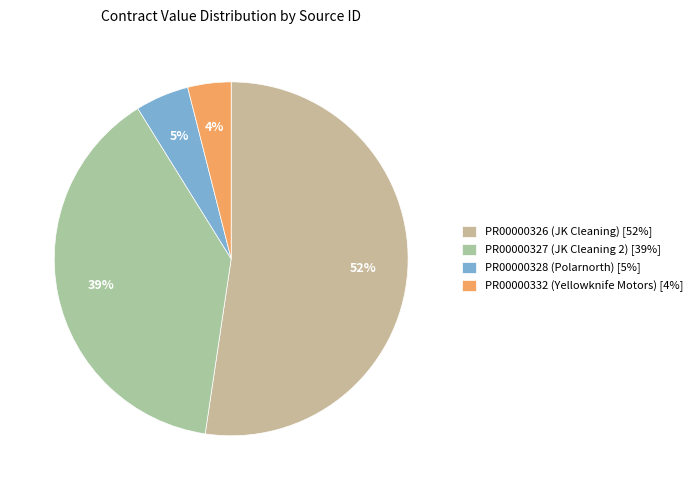

Count the number of slices in the pie.

4